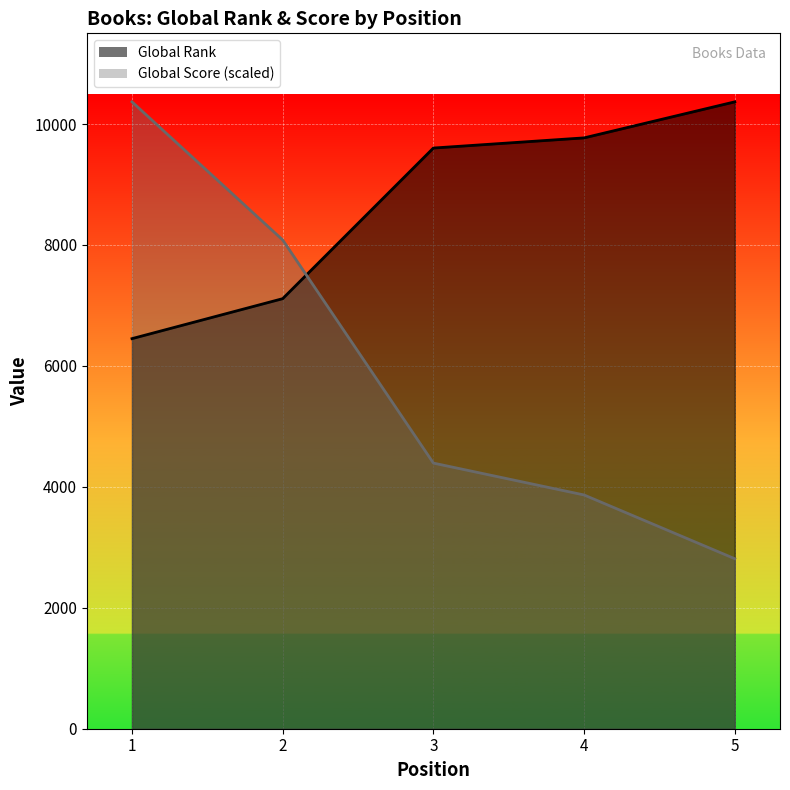

At which label does Global Rank first exceed 9603?

4